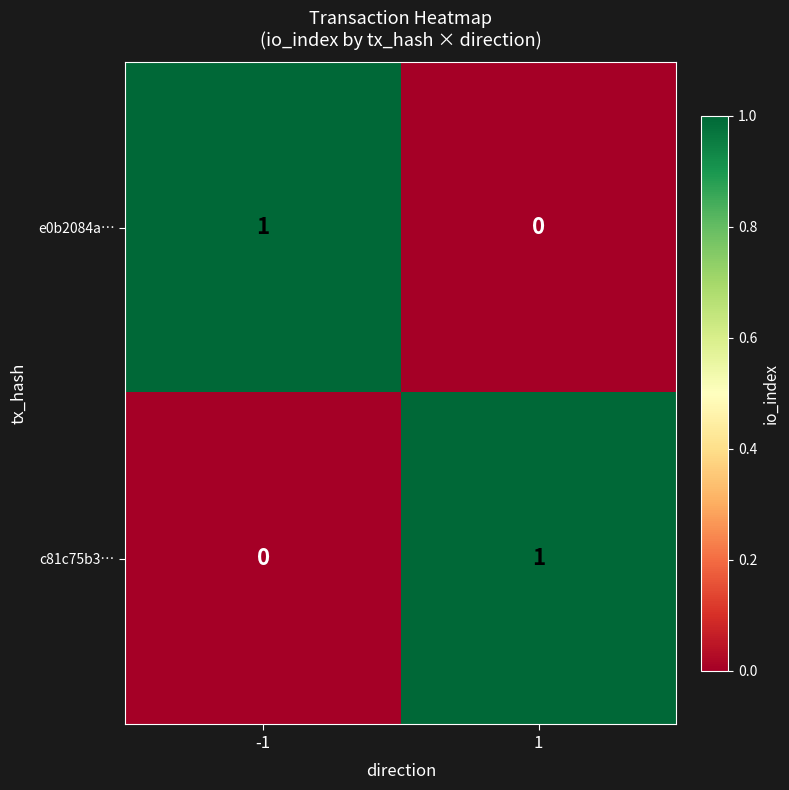

Rank the categories by c81c75b3… value from highest to lowest.

1, -1